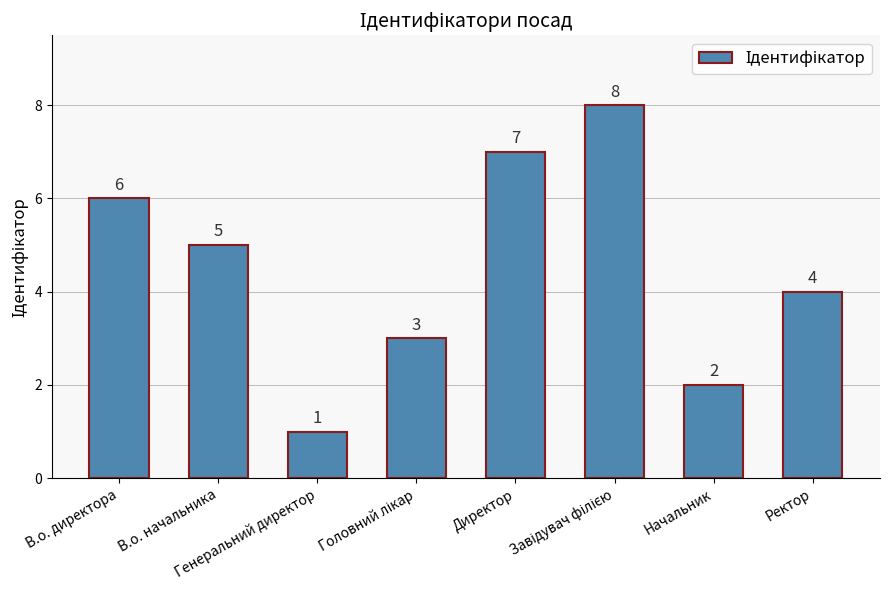

How many values are between 3 and 7?

5